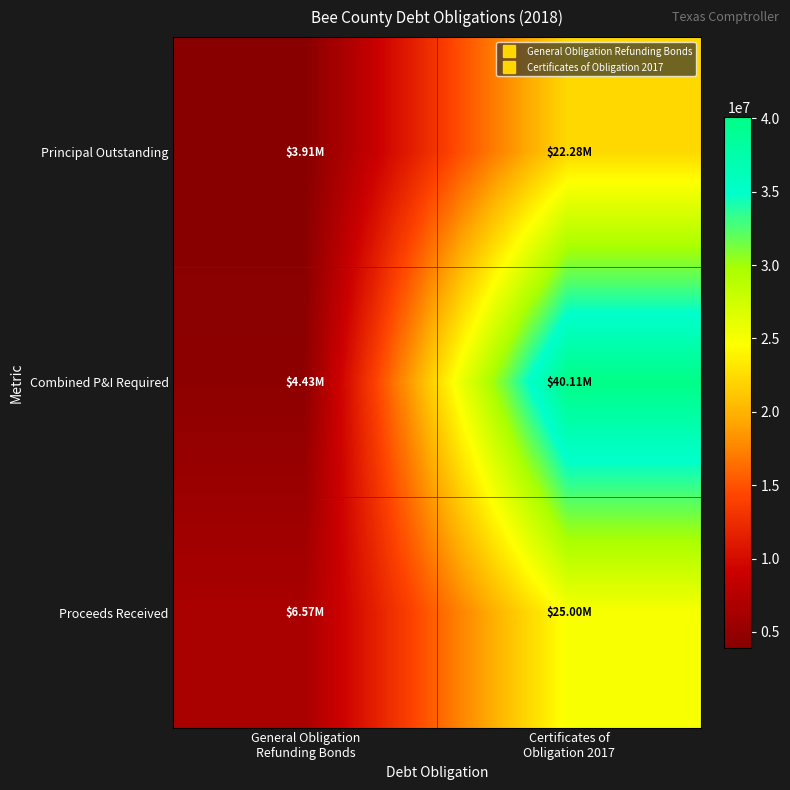

Which has a higher value, General Obligation
Refunding Bonds or Certificates of
Obligation 2017?

Certificates of
Obligation 2017